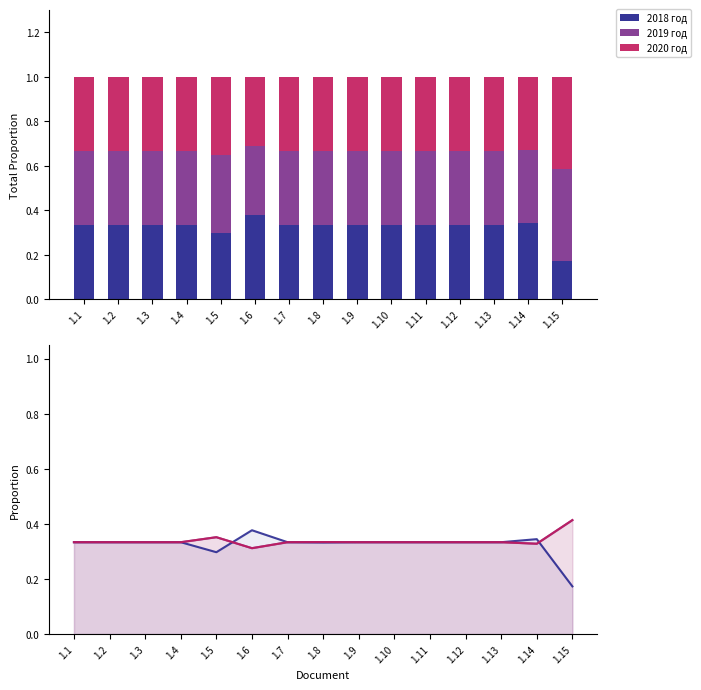

List the series in order of their peak value, highest first.

2019 год, 2020 год, 2018 год